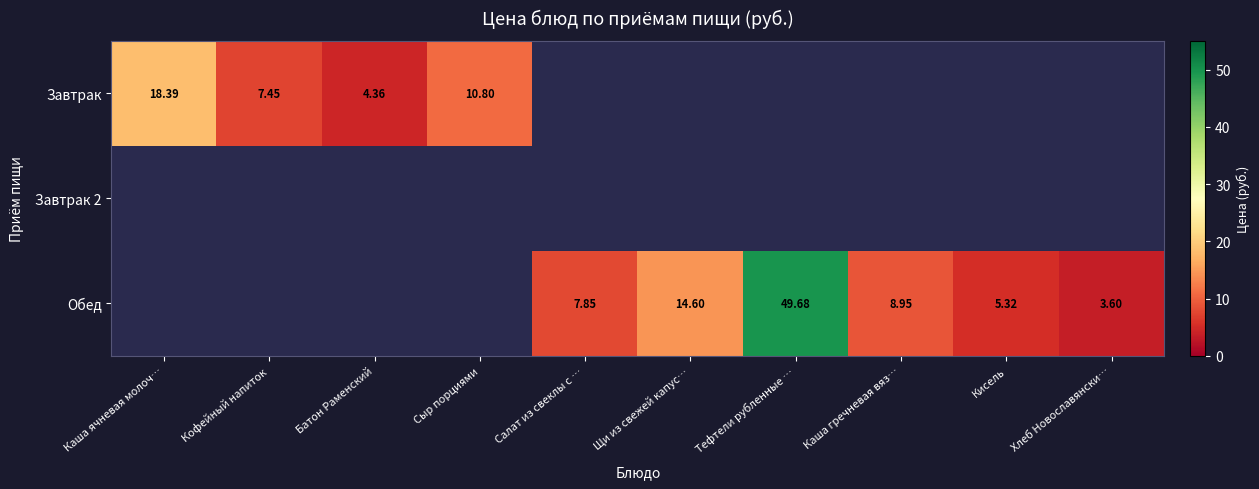

How many Обед values are between 8 and 9?

1